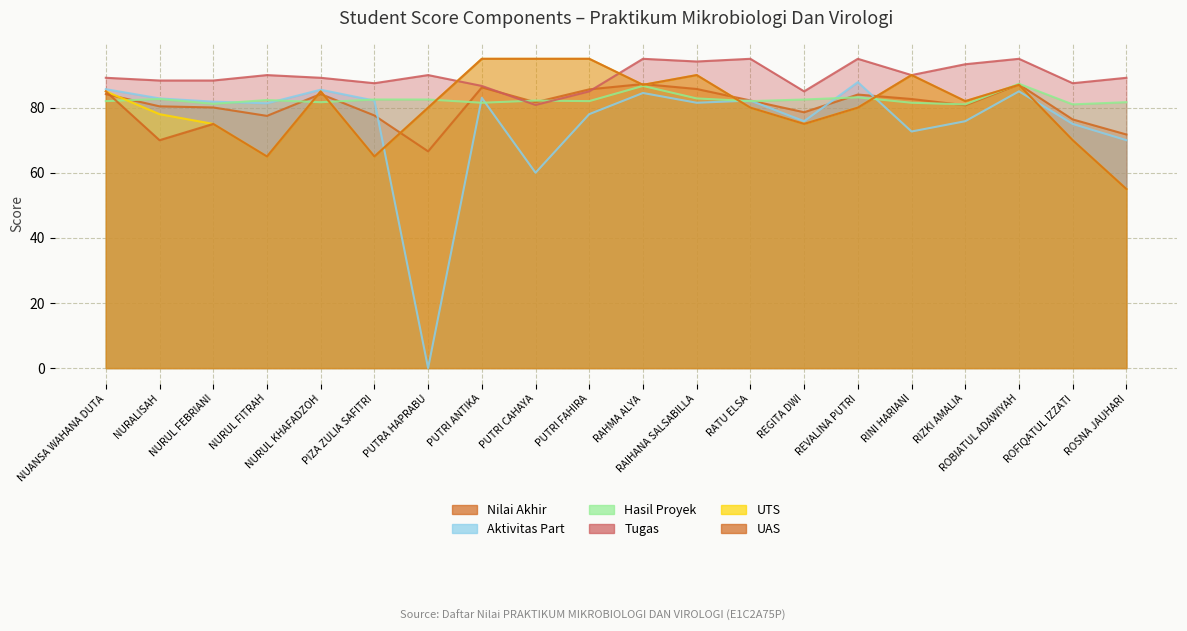

What is the sum of the Tugas values at PIZA ZULIA SAFITRI and RAIHANA SALSABILLA?

181.7